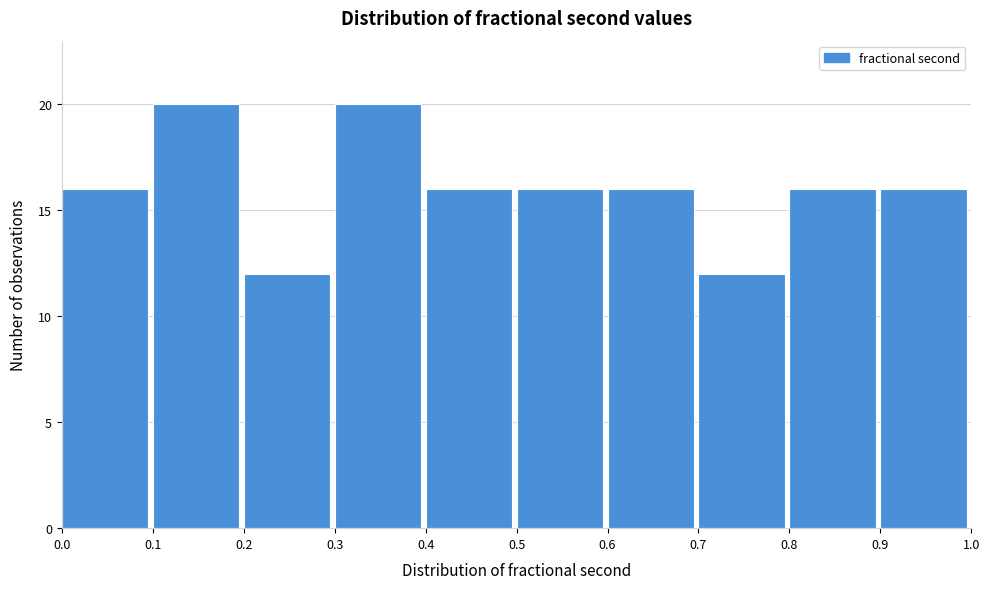

Reading left to right, list every bar in this chart as the range it spans on the x-axis followed by its height. The values are not printed on the chart, so give them approximately, as read against the axis.

0.0 to 0.1: 16
0.1 to 0.2: 20
0.2 to 0.3: 12
0.3 to 0.4: 20
0.4 to 0.5: 16
0.5 to 0.6: 16
0.6 to 0.7: 16
0.7 to 0.8: 12
0.8 to 0.9: 16
0.9 to 1.0: 16